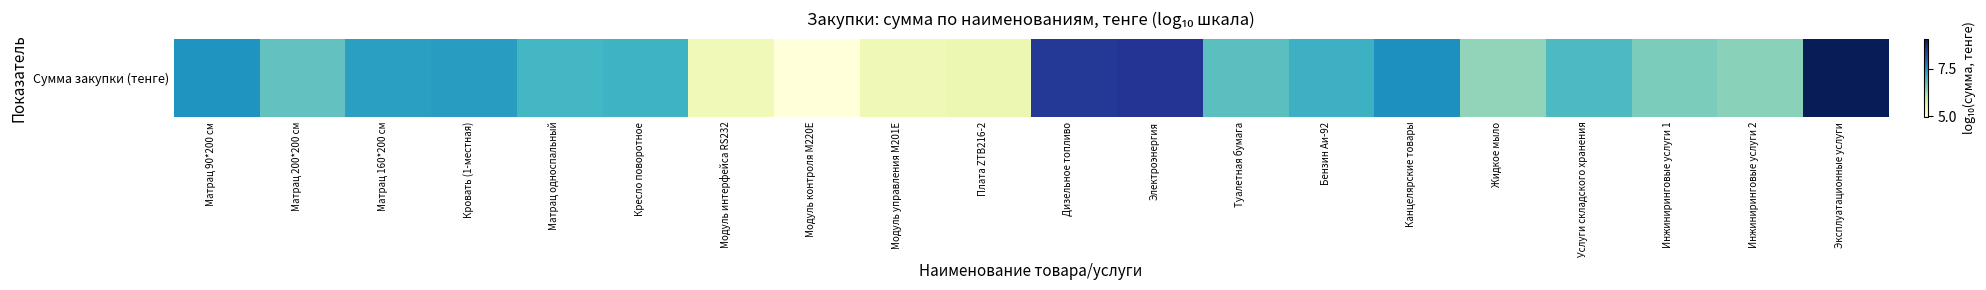

List the labels in order of value, largest first.

Эксплуатационные услуги, Электроэнергия, Дизельное топливо, Канцелярские товары, Матрац 90*200 см, Кровать (1-местная), Матрац 160*200 см, Бензин Аи-92, Кресло поворотное, Матрац односпальный, Услуги складского хранения, Туалетная бумага, Матрац 200*200 см, Инжиниринговые услуги 1, Инжиниринговые услуги 2, Жидкое мыло, Плата ZTB216-2, Модуль управления М201Е, Модуль интерфейса RS232, Модуль контроля М220Е